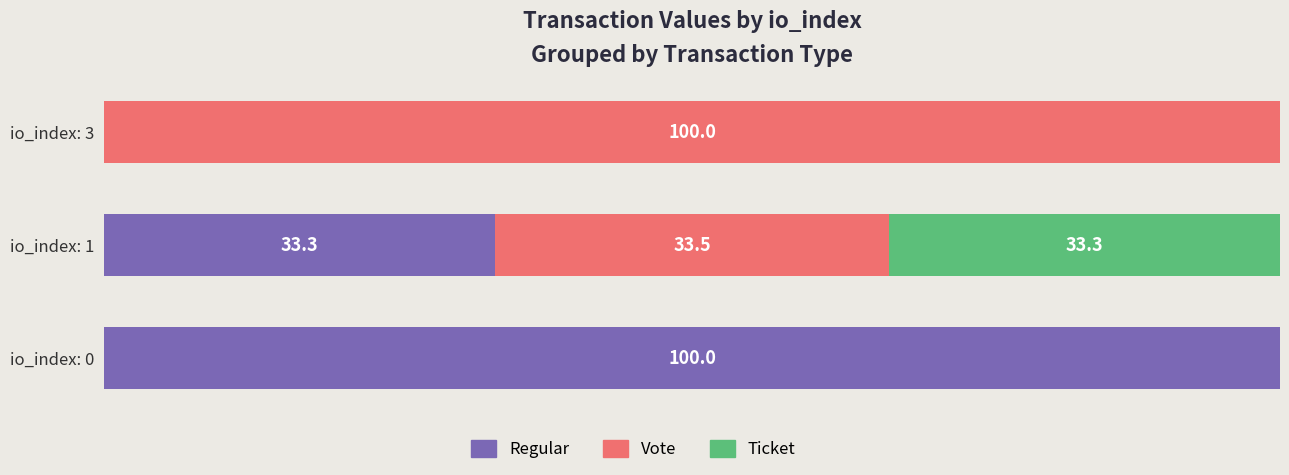

At which label is Regular closest to 49?

io_index: 1